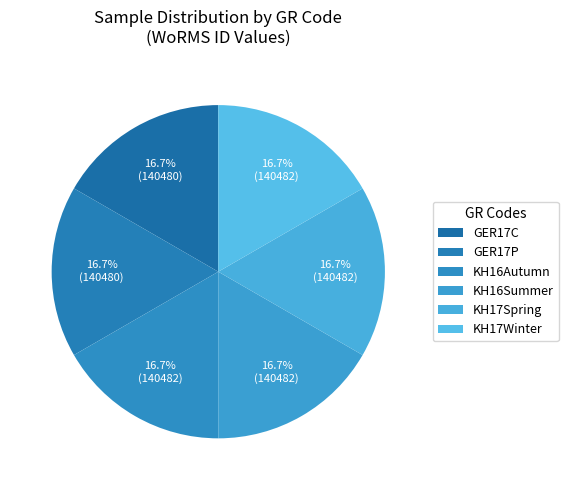

How many slices are in this pie chart?

6